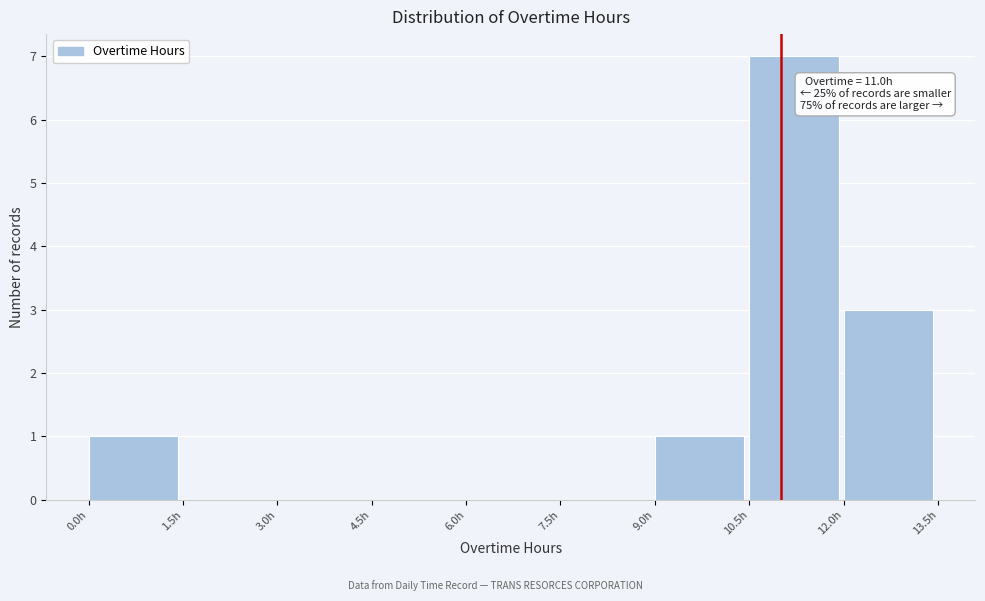

Over which range of the x-axis is the bar tallest?

10.5 to 12.0